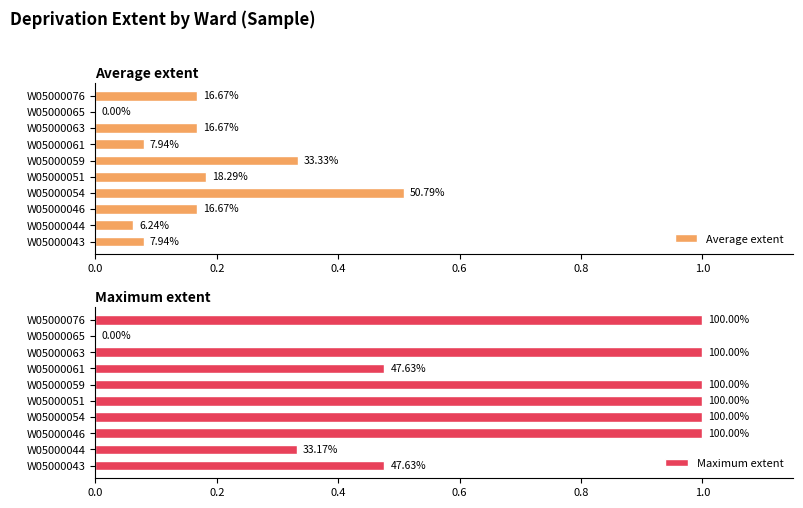

Reading left to right, list all the values displayed in this chart.

Average extent: 0.1	0.1	0.2	0.5	0.2	0.3	0.1	0.2	0.0	0.2
Maximum extent: 0.5	0.3	1.0	1.0	1.0	1.0	0.5	1.0	0.0	1.0